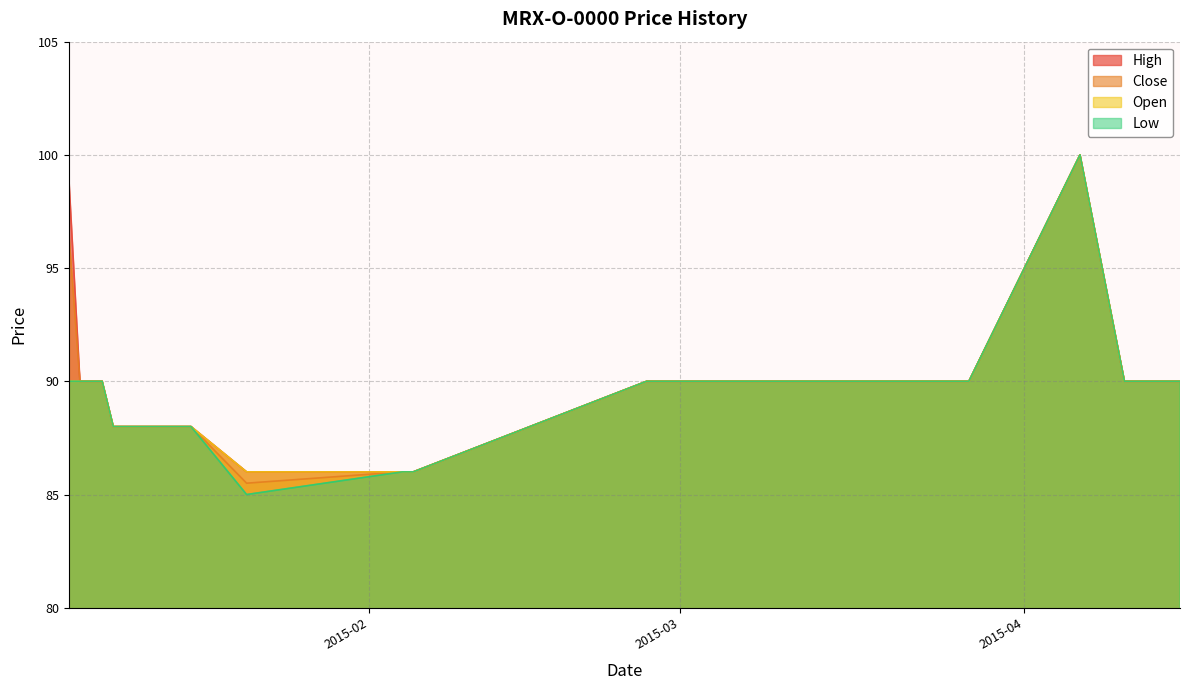

At which category does Open reach its first local peak?

2015-04-06